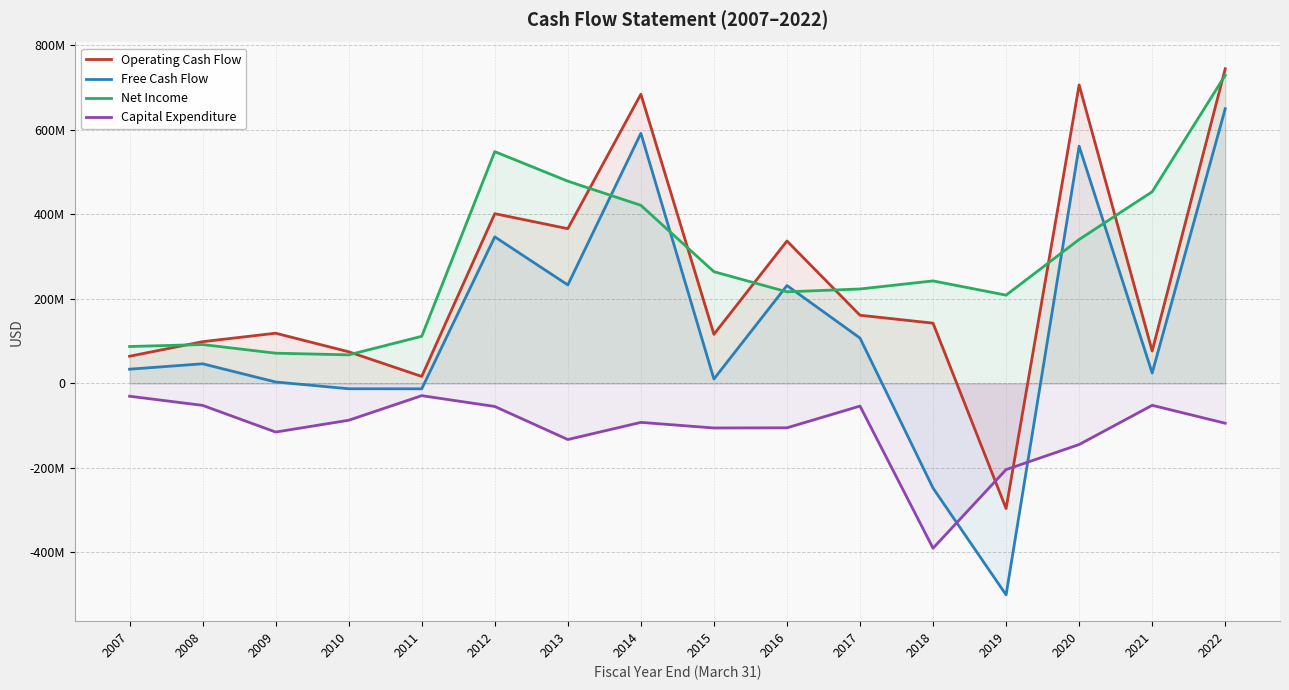

How many values in the Net Income series exceed 242084000?

7